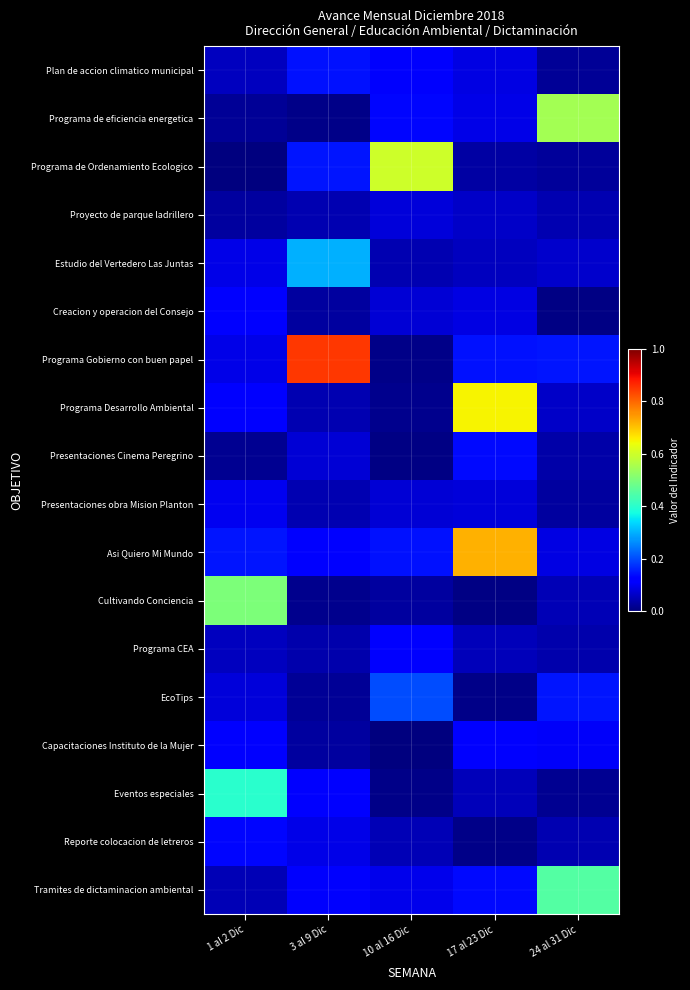

Between 10 al 16 Dic and 17 al 23 Dic, which series saw the biggest shift?

Programa Desarrollo Ambiental